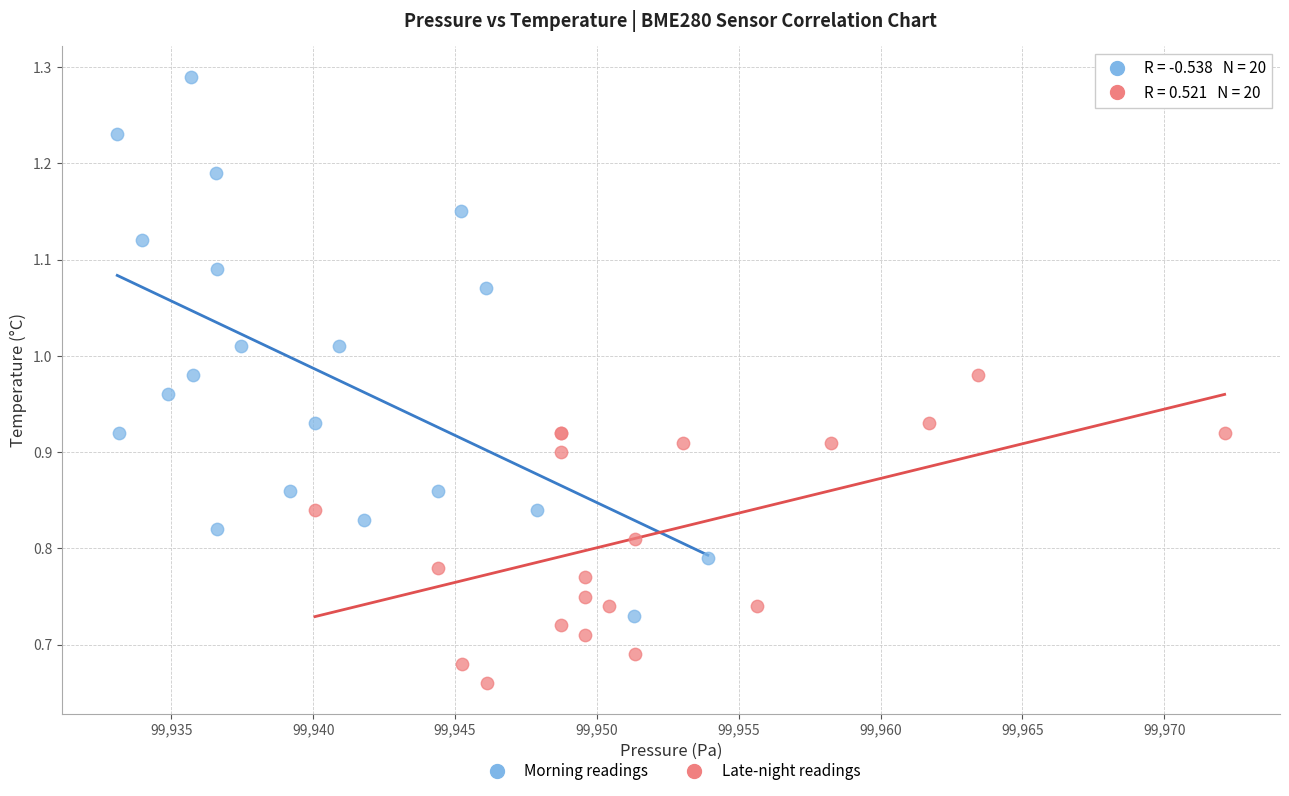

Which series has the largest Y range (max minus min)?

Morning readings